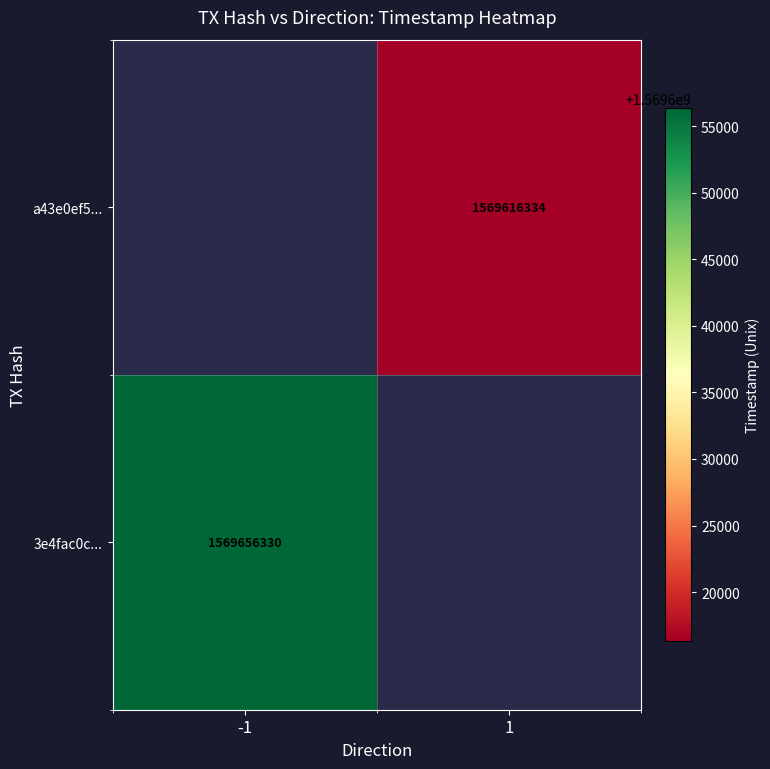

Is it true that 3e4fac0c... equals 1569656330 at -1?

True